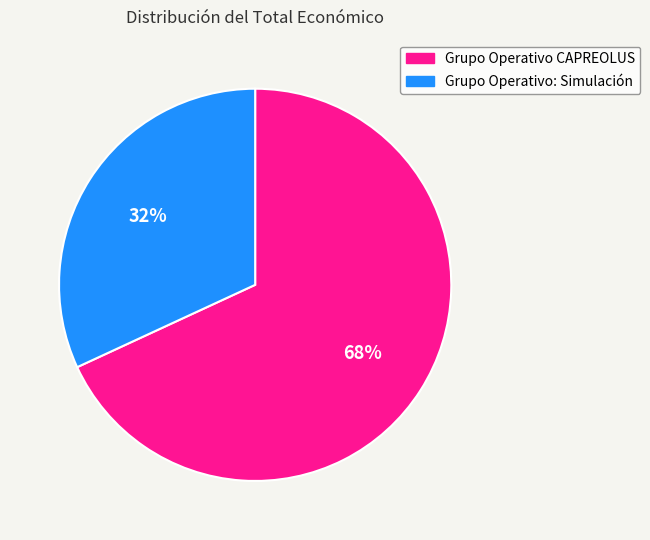

How many segments does this pie chart have?

2